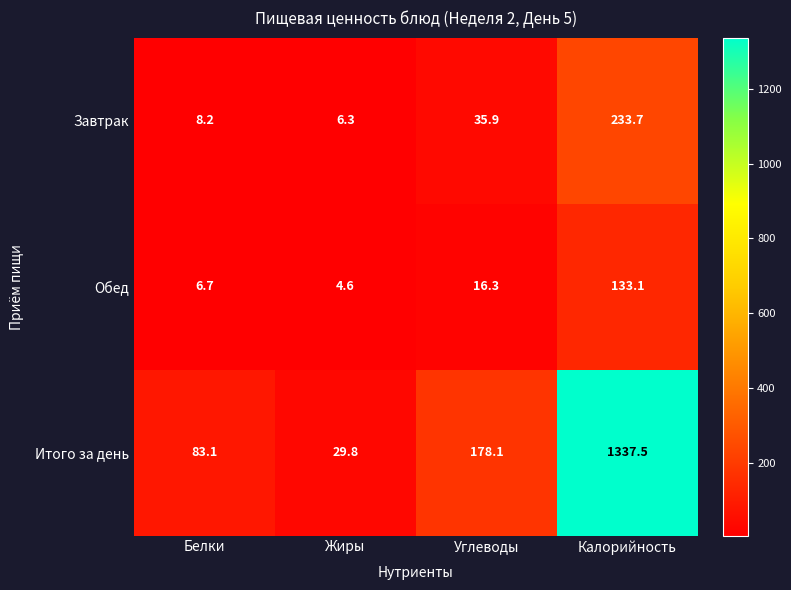

How many series are shown in this chart?

3